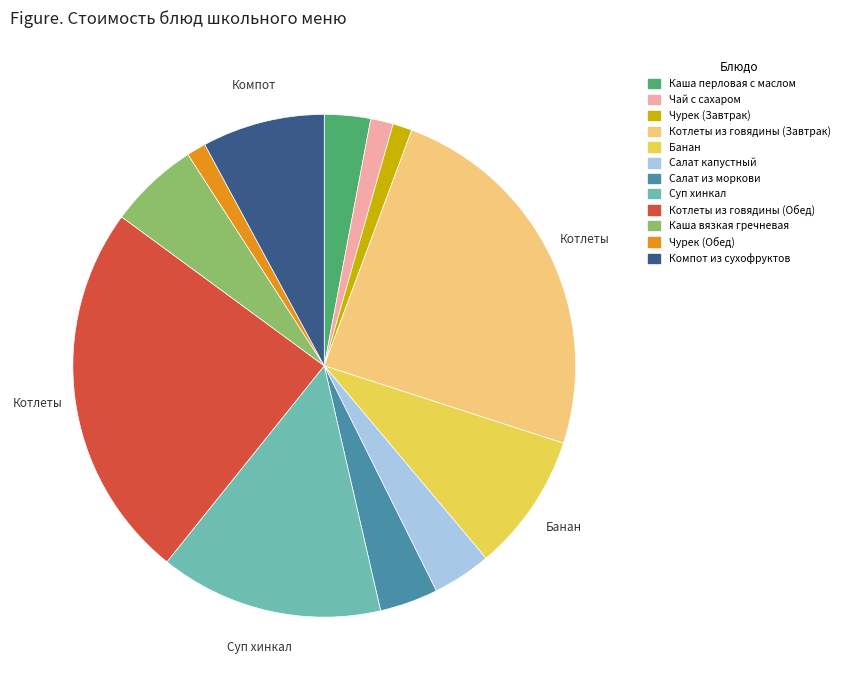

Is the sum of Компот из сухофруктов and Банан greater than half?

No